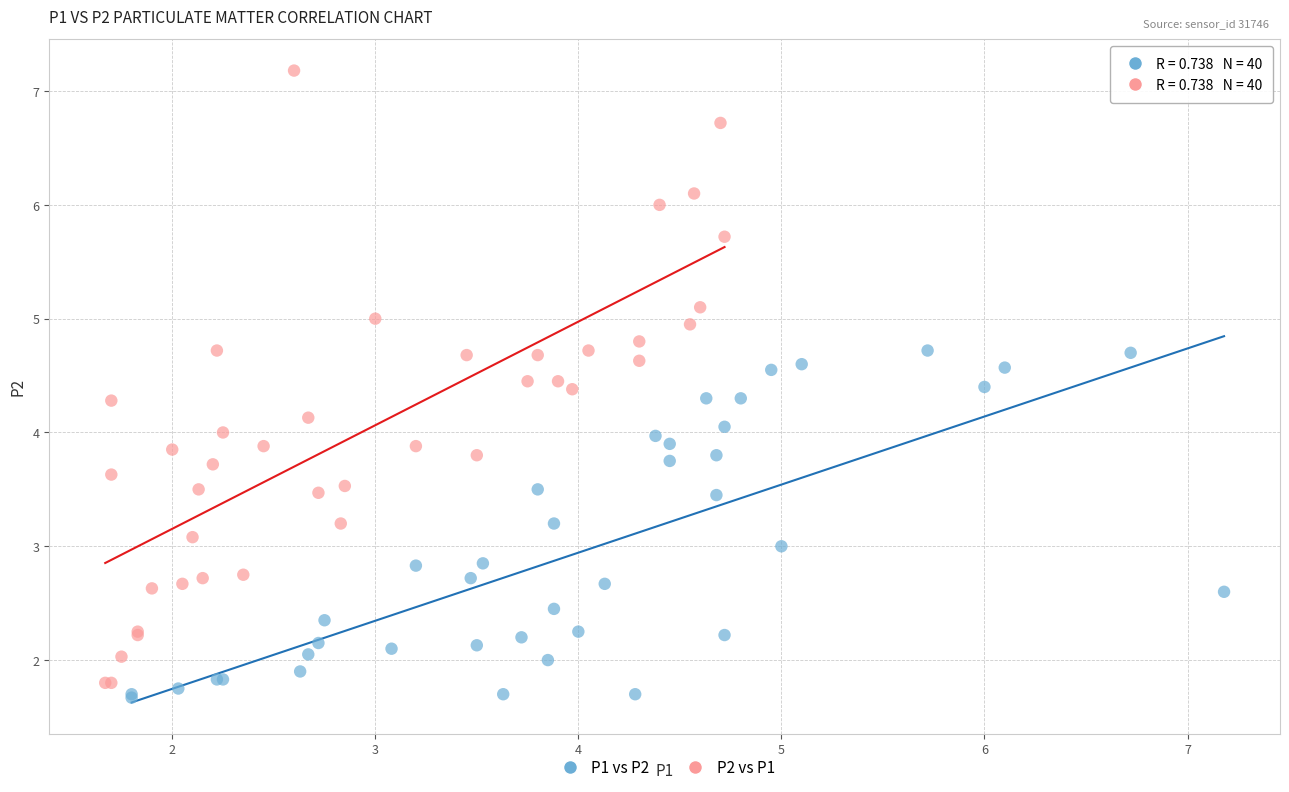

Which series has the widest spread of Y values?

P2 vs P1